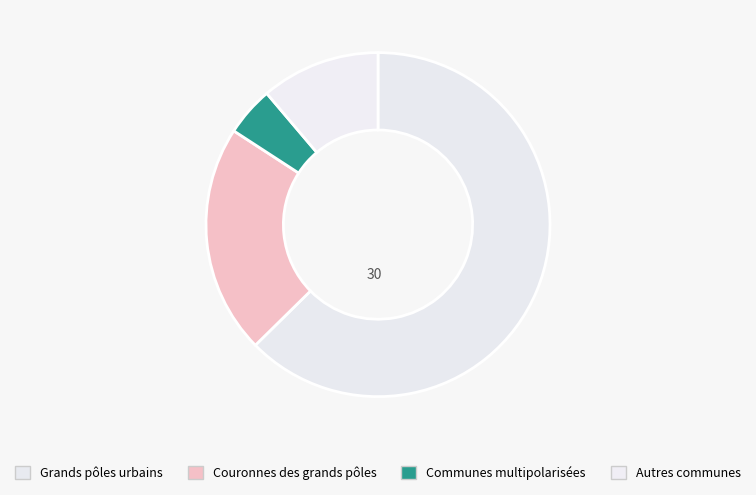

To the nearest percent, what is the difference between the largest and smallest slice percentages?

62%